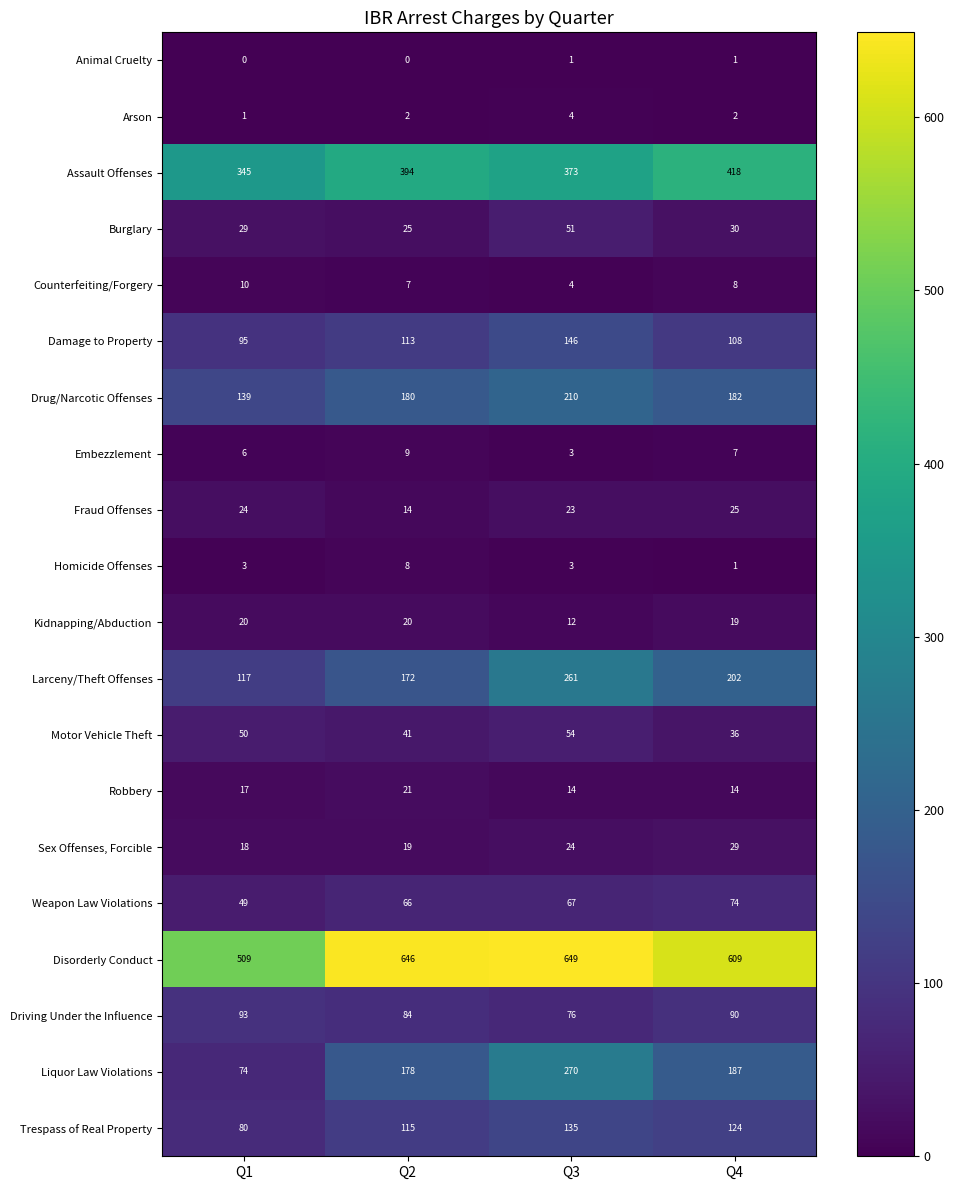

How many series are shown in this chart?

20